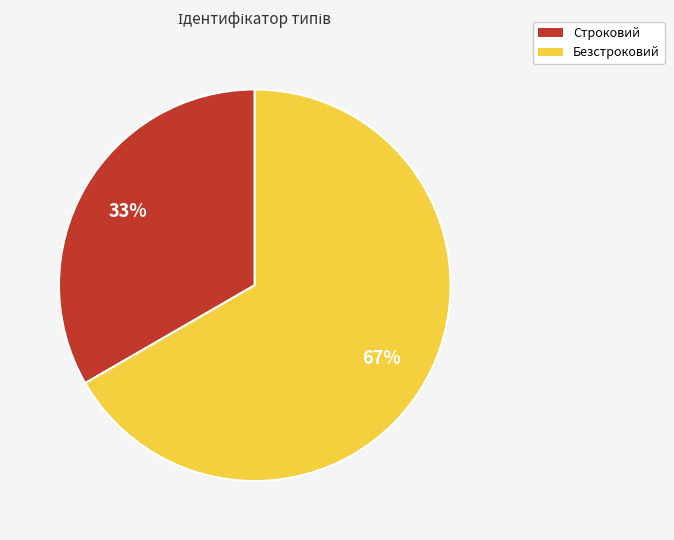

Approximately how many times larger is the value at Безстроковий compared to Строковий?

2.0